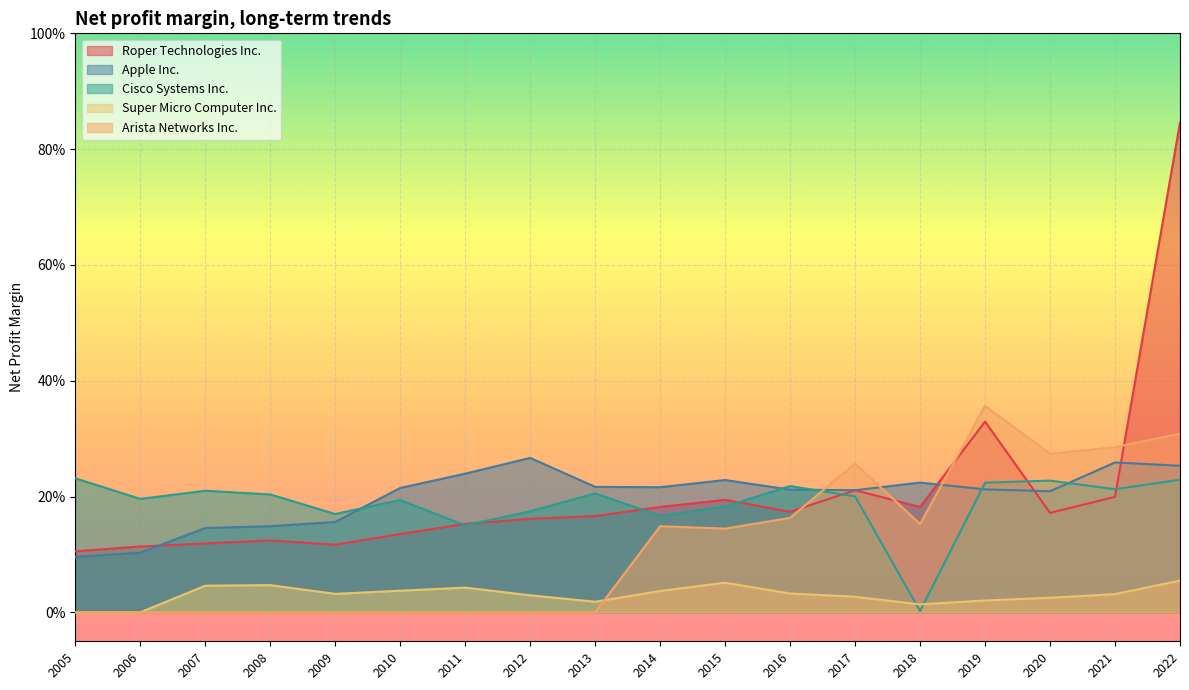

What is the total value across all series at 2012?

0.6